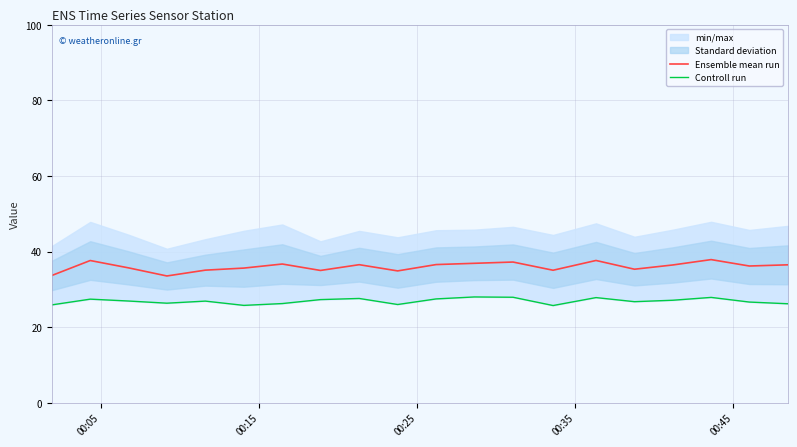

The Controll run series shows 11.6 at 9. True or false?

False